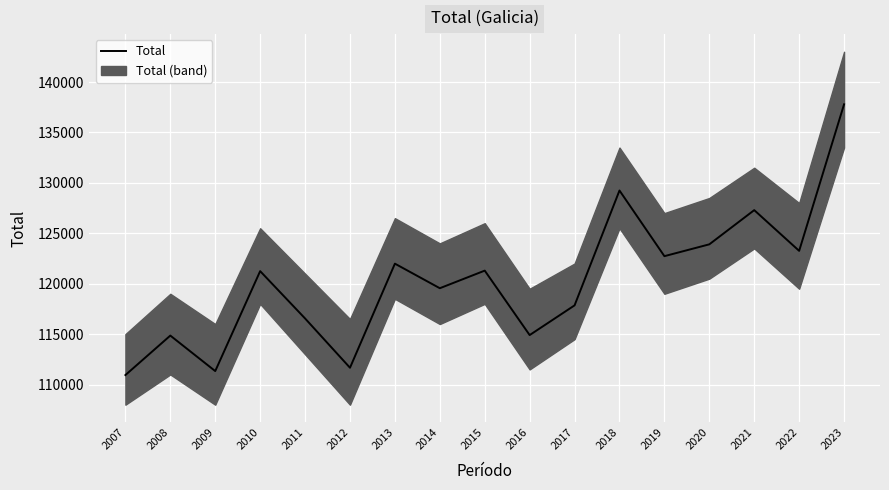

Which category has the lowest value across all series?

2007